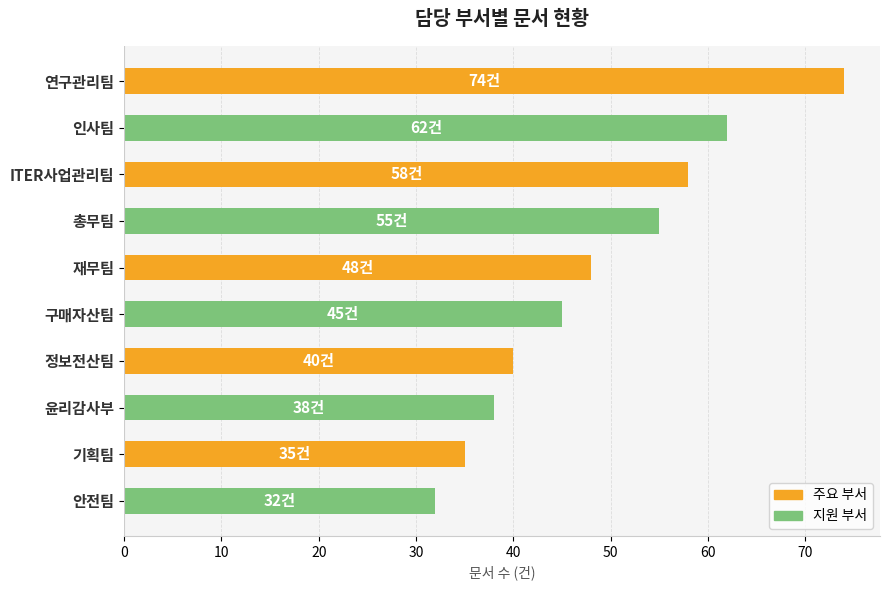

Reading top to bottom, extract all data points from this chart.

74	62	58	55	48	45	40	38	35	32